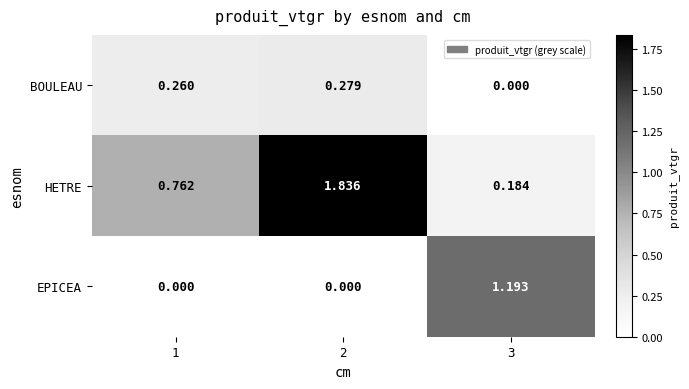

At how many categories does at least one series exceed 0?

3